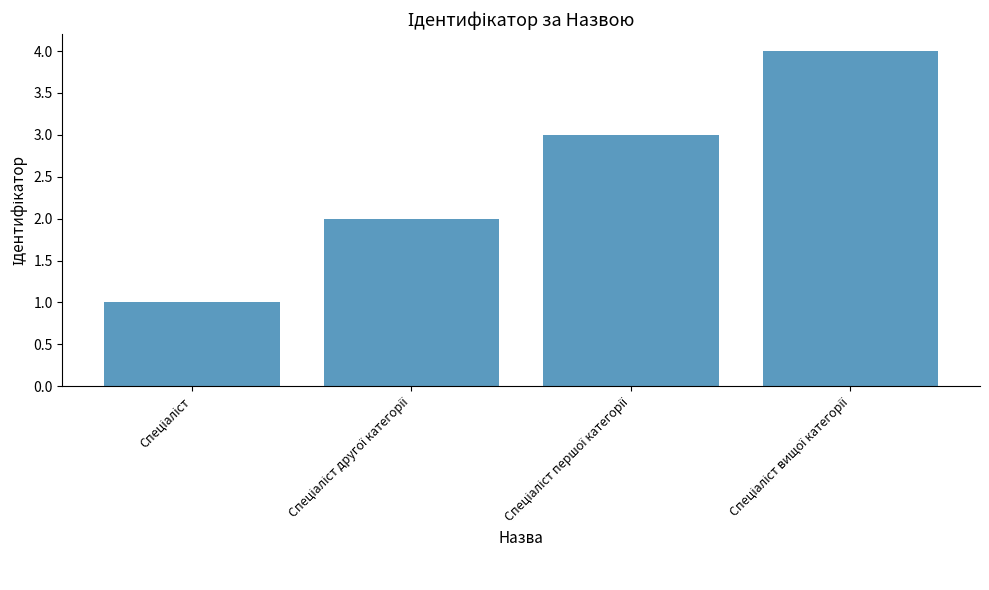

How many bars are there in total?

4